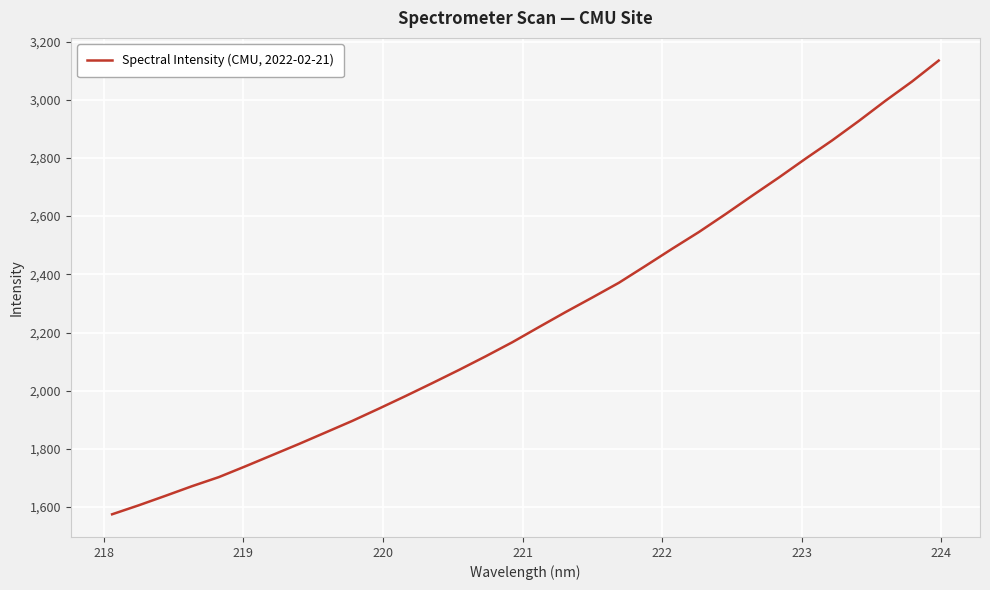

What is the minimum value shown in the chart?

1575.2